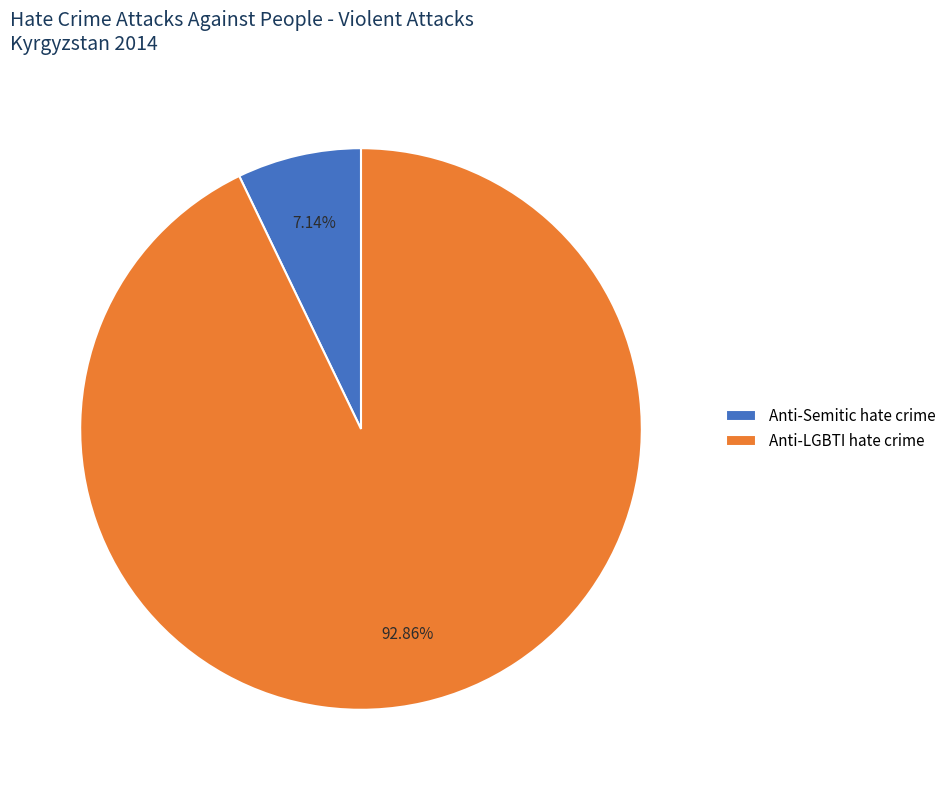

What is the total percentage of Anti-Semitic hate crime and Anti-LGBTI hate crime?

100.0%